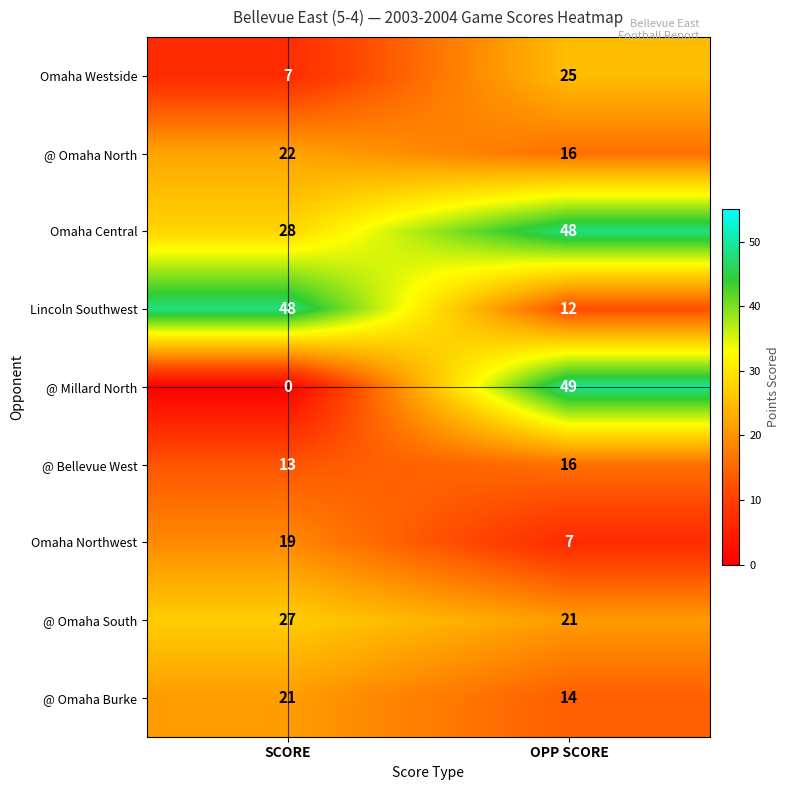

The Omaha Westside series shows 43 at OPP SCORE. True or false?

False